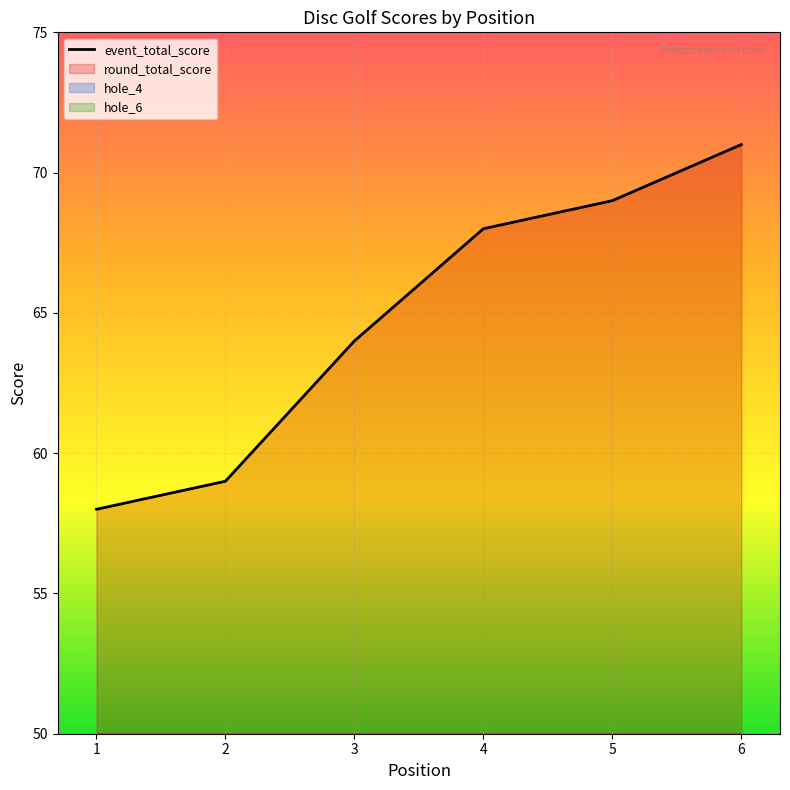

Reading left to right, list all the values displayed in this chart.

58	59	64	68	69	71